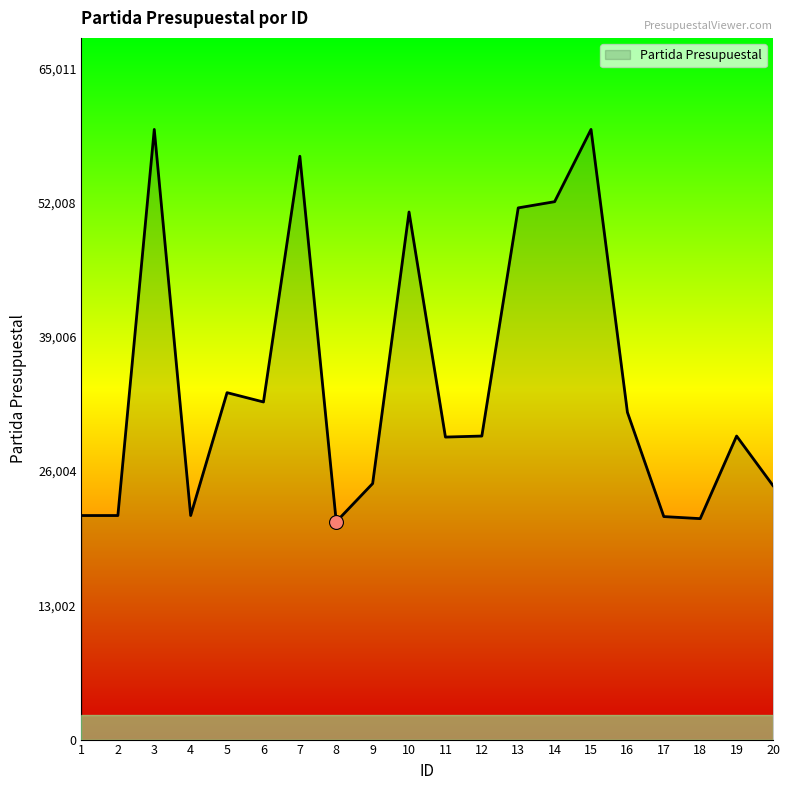

Between 9 and 1, which is larger?

9